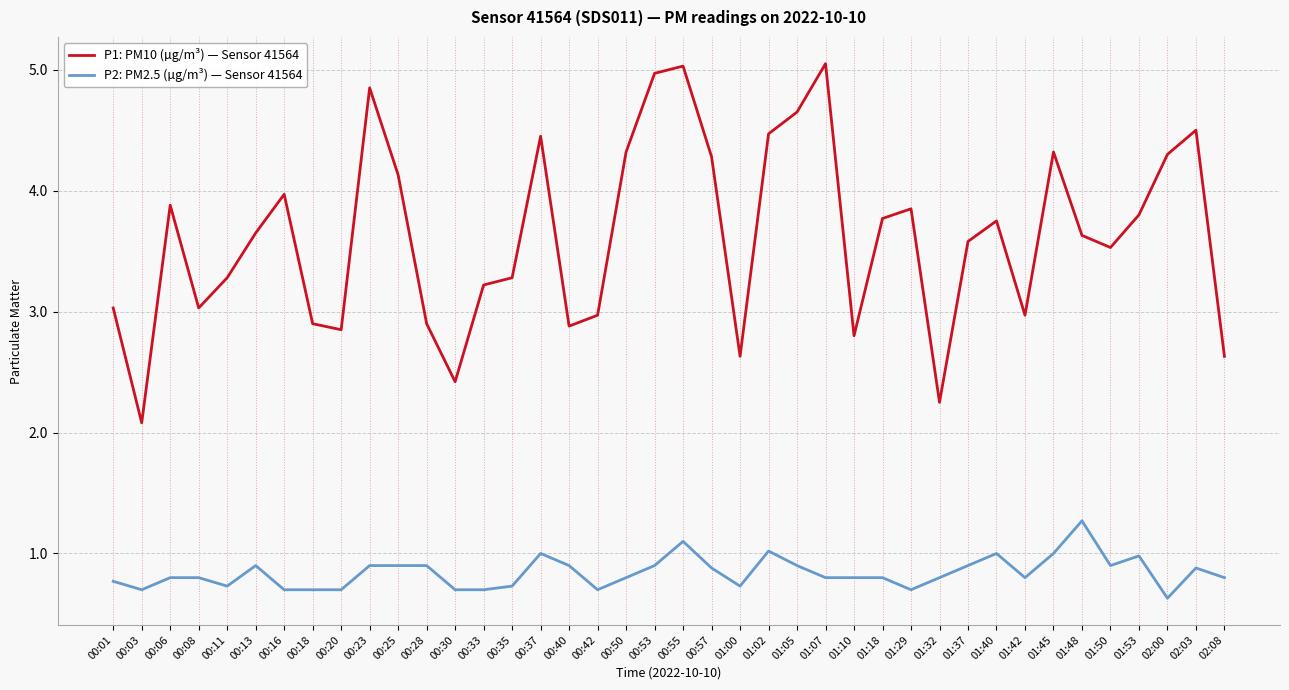

What is the total value across all series at 00:57?

5.2